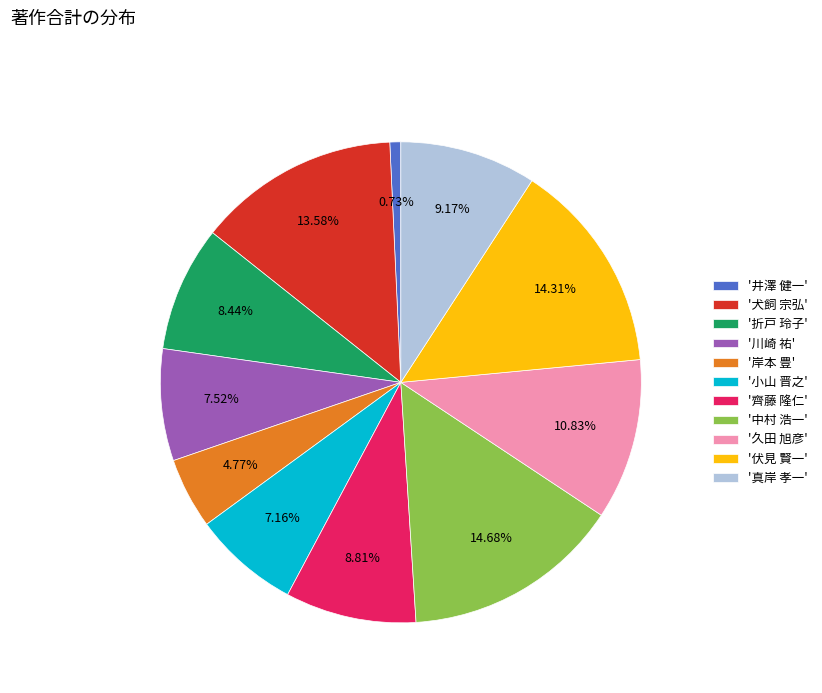

Do '折戸 玲子' and '井澤 健一' together represent more than half of the pie?

No